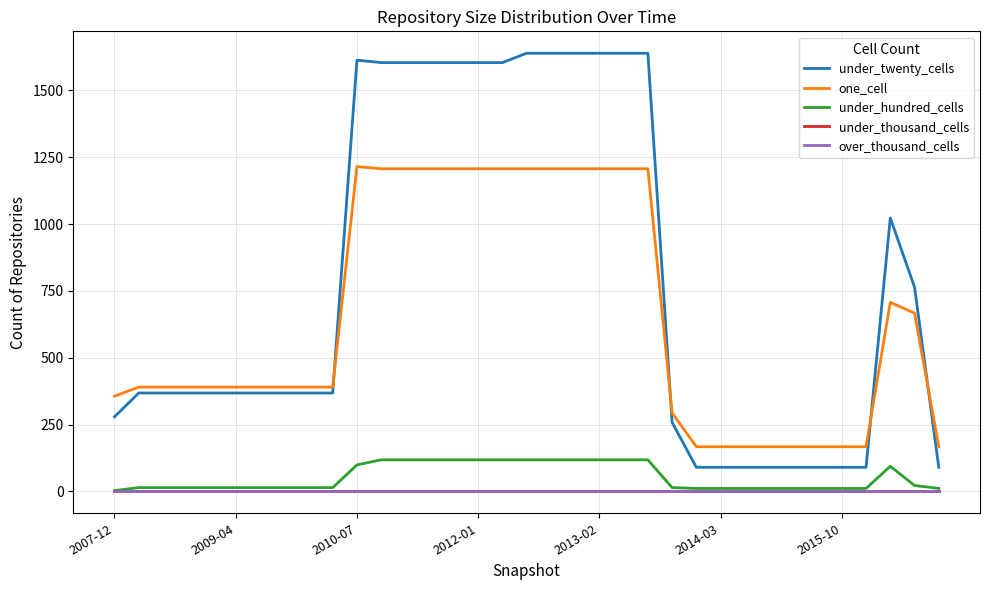

Does the chart display data point markers on the line(s)?

No